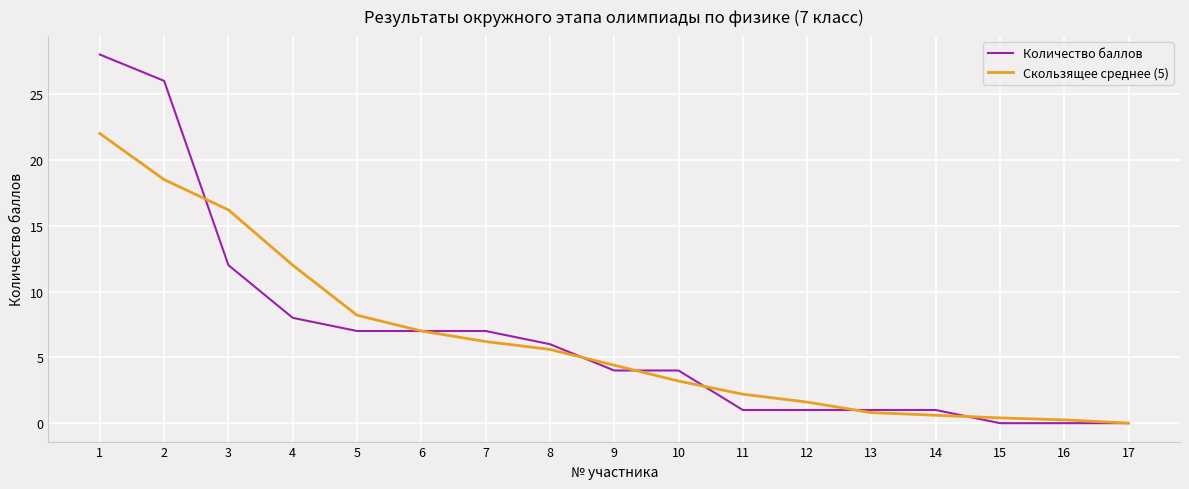

Is the value of Скользящее среднее (5) at 7 greater than the value of Количество баллов at 14?

Yes